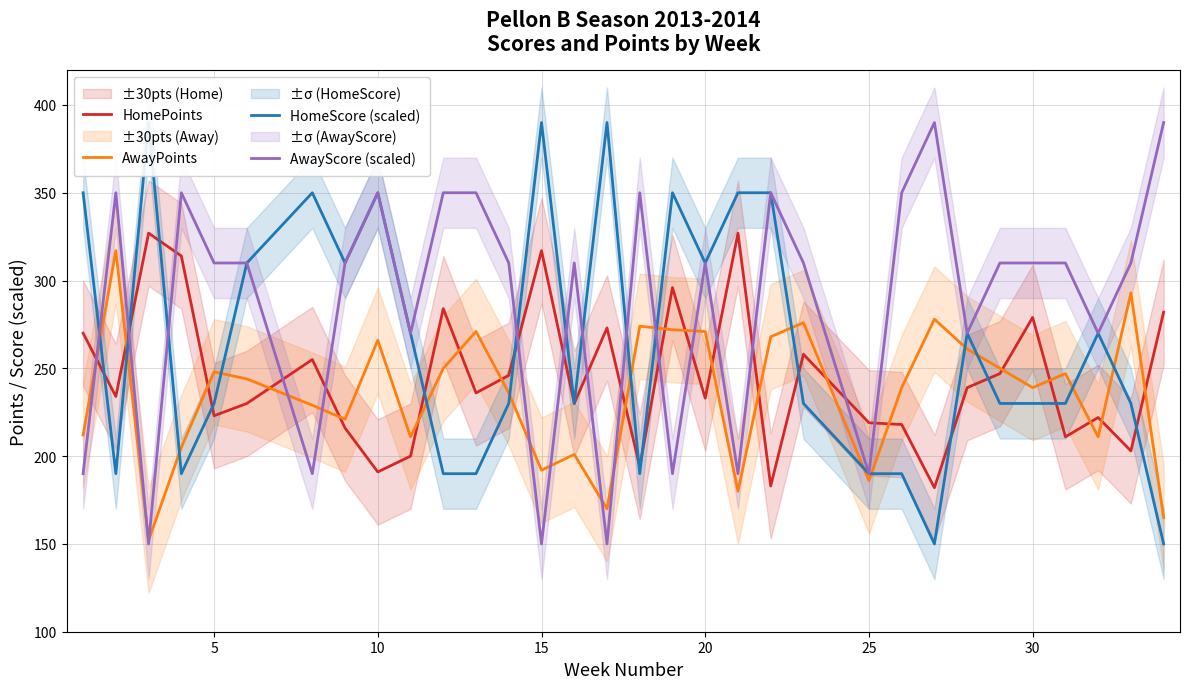

What is the minimum value for AwayScore (scaled)?

150